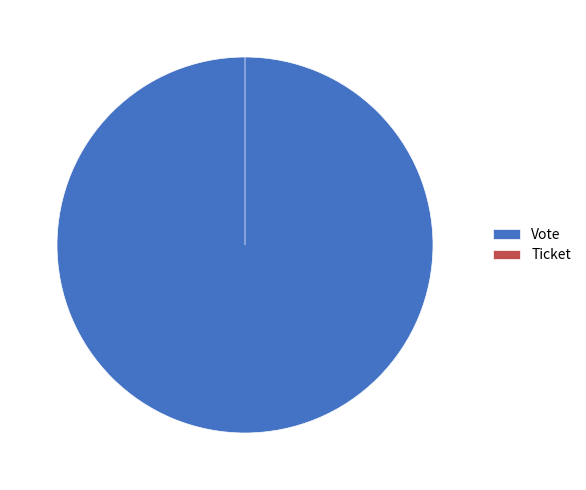

What is the total percentage of Ticket and Vote?

100.0%